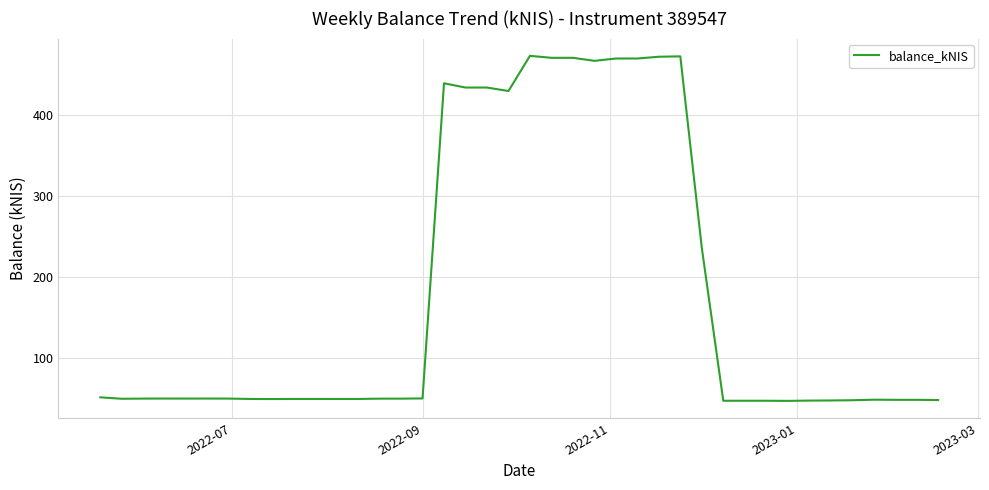

What is the smallest value displayed?

46.7